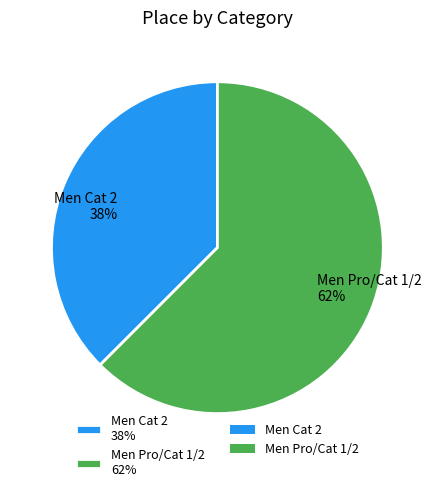

To the nearest percent, what is the combined percentage of Men Cat 2 38% and Men Pro/Cat 1/2 62%?

100%